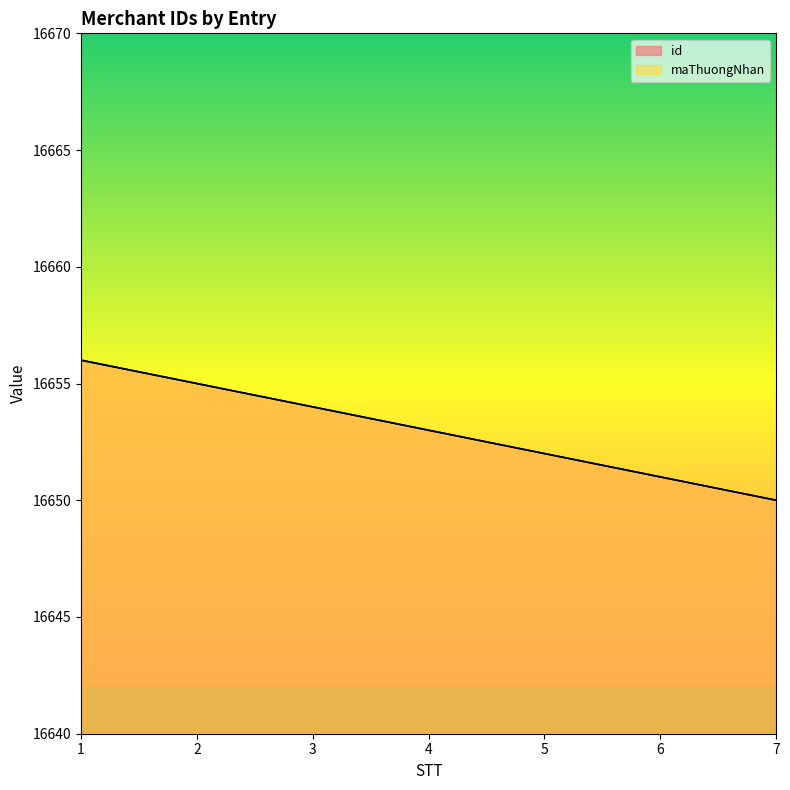

What is the value of the id point at the 6th from the left?

16651